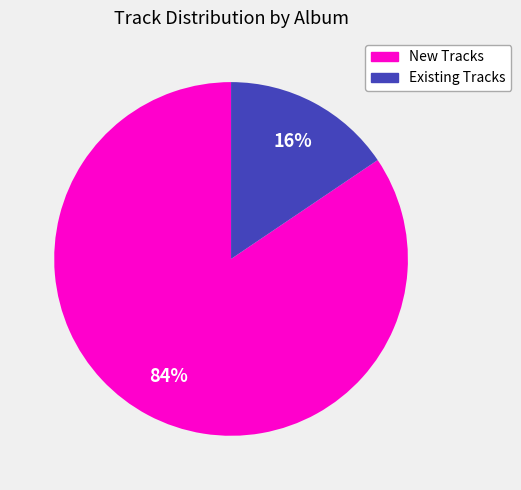

Is there any slice that represents more than half of the pie?

Yes